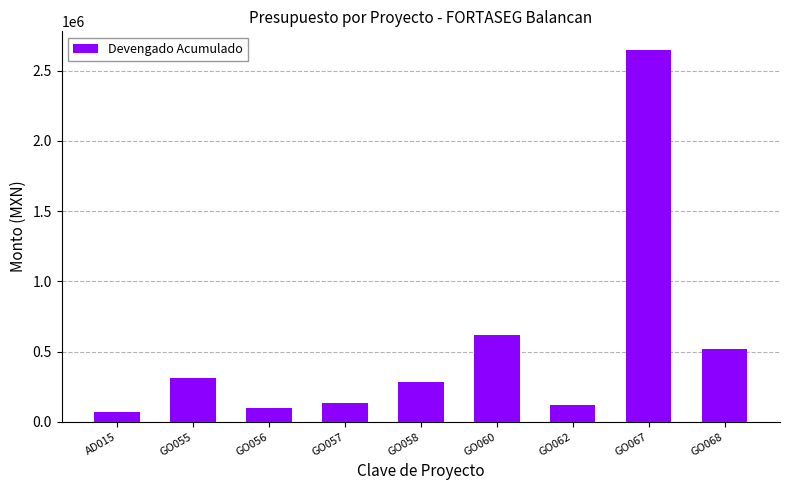

What is the label of the 3rd bar from the left?

GO056